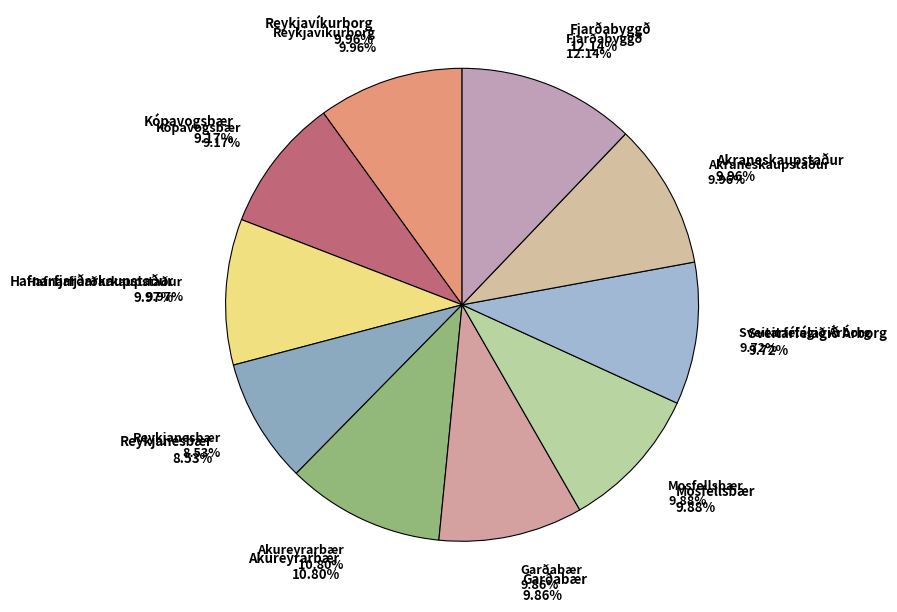

What is the smallest slice in the pie chart?

Reykjanesbær